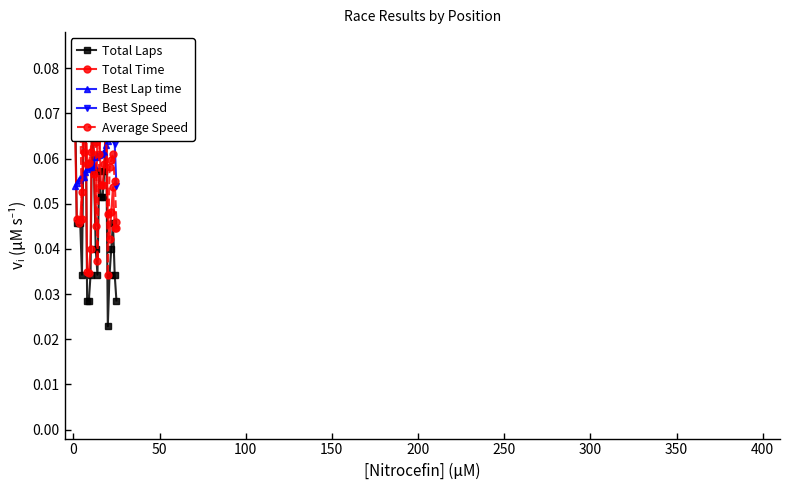

What is the average value of the Best Speed series?

0.1